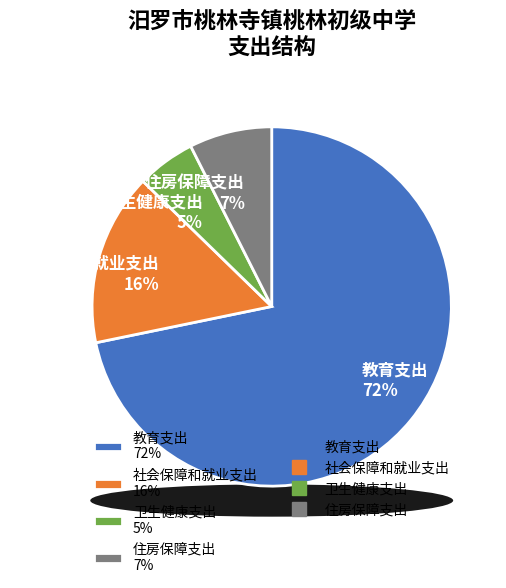

What is the ratio of the value at 住房保障支出 to the value at 教育支出?

0.1